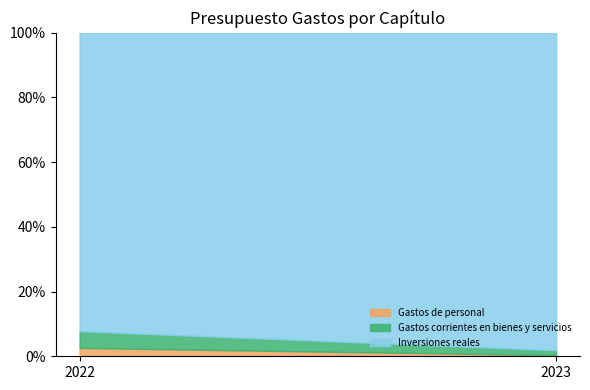

At which label does Gastos de personal reach its peak?

2022